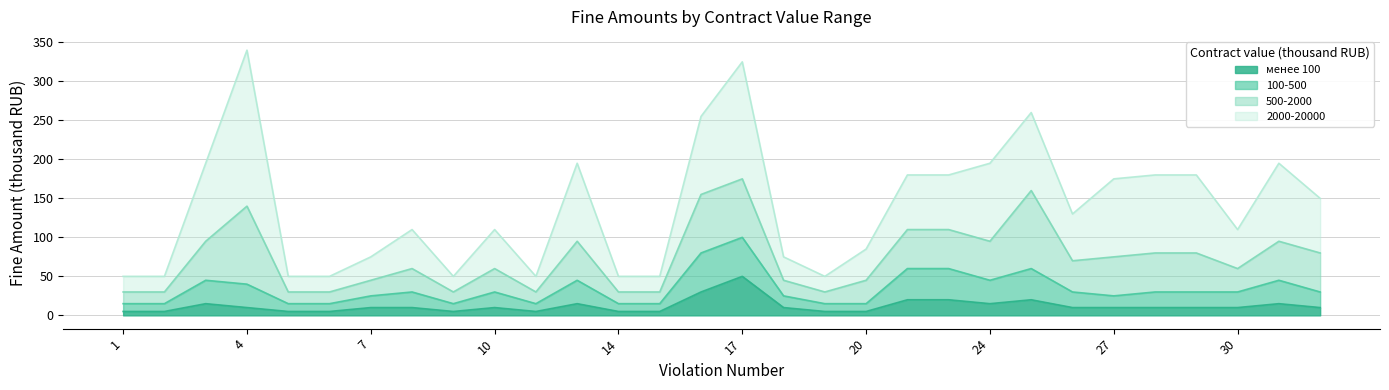

Is the value of 100-500 at 6 greater than the value of менее 100 at 9?

Yes